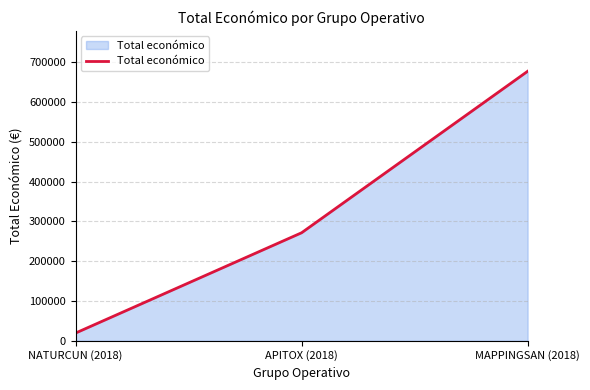

Does the chart have visible grid lines?

Yes